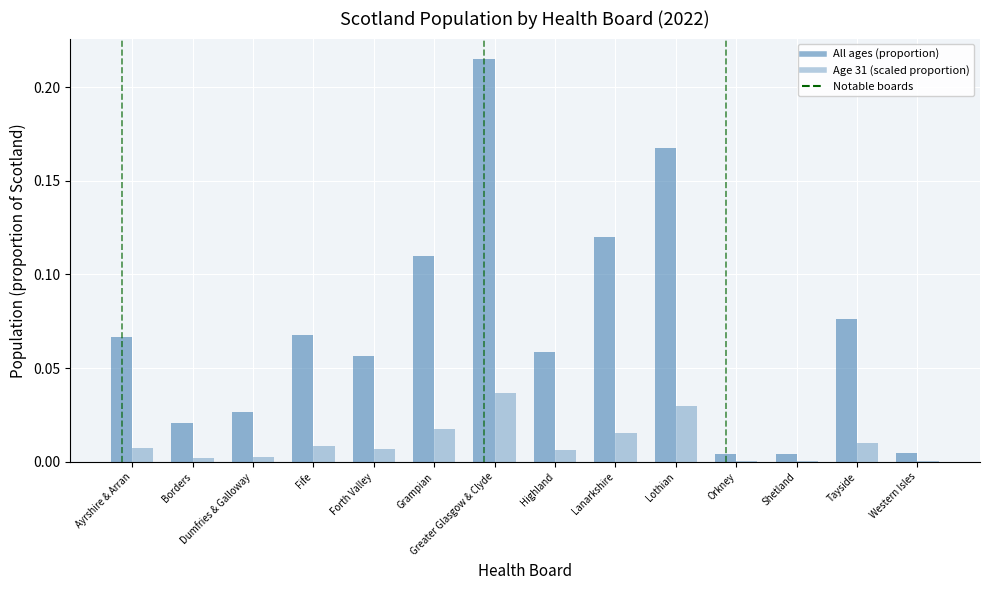

List the labels in order of Age 31 (scaled proportion) value, largest first.

Greater Glasgow & Clyde, Lothian, Grampian, Lanarkshire, Tayside, Fife, Ayrshire & Arran, Forth Valley, Highland, Dumfries & Galloway, Borders, Shetland, Western Isles, Orkney